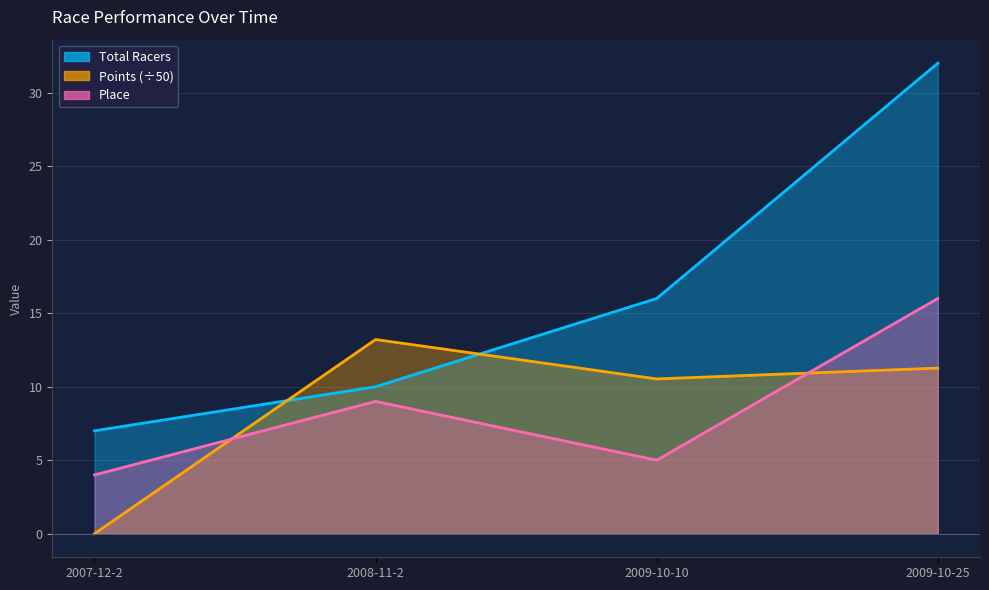

True or false: Place has a value of 7.0 at 2009-10-25.

False